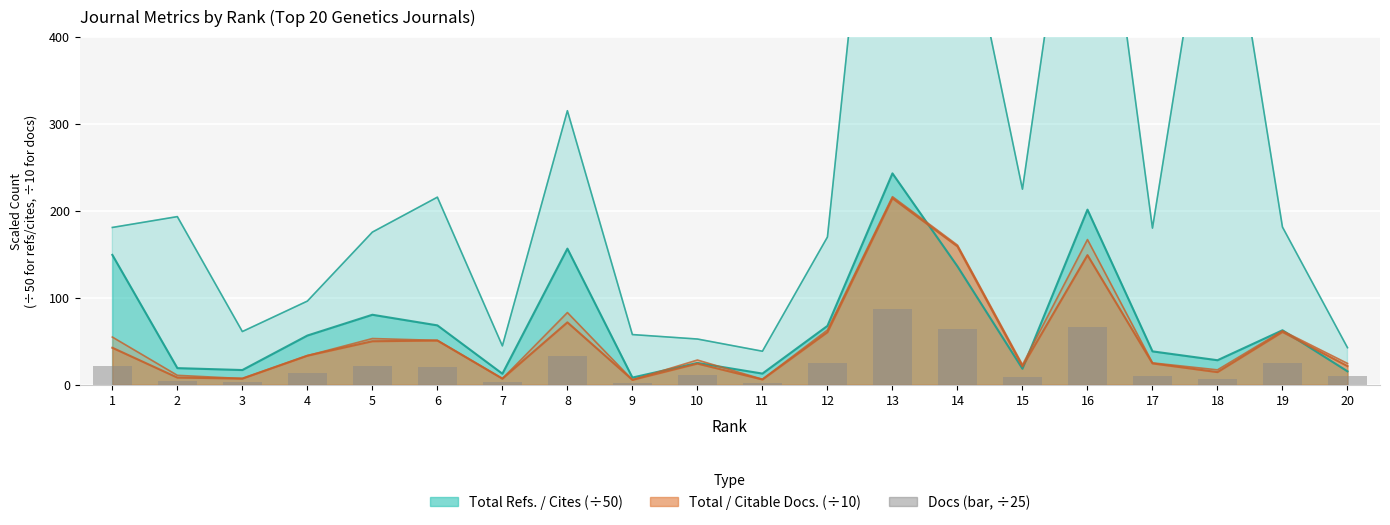

What is the value of the Total Refs. bar at the 4th from the left?

96.1